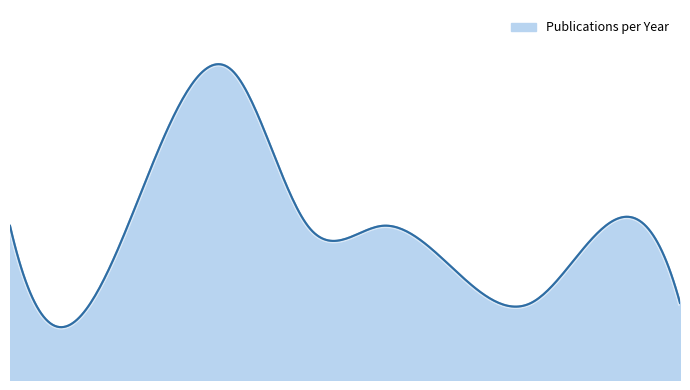

True or false: the data has more than 0 interior local peaks.

True